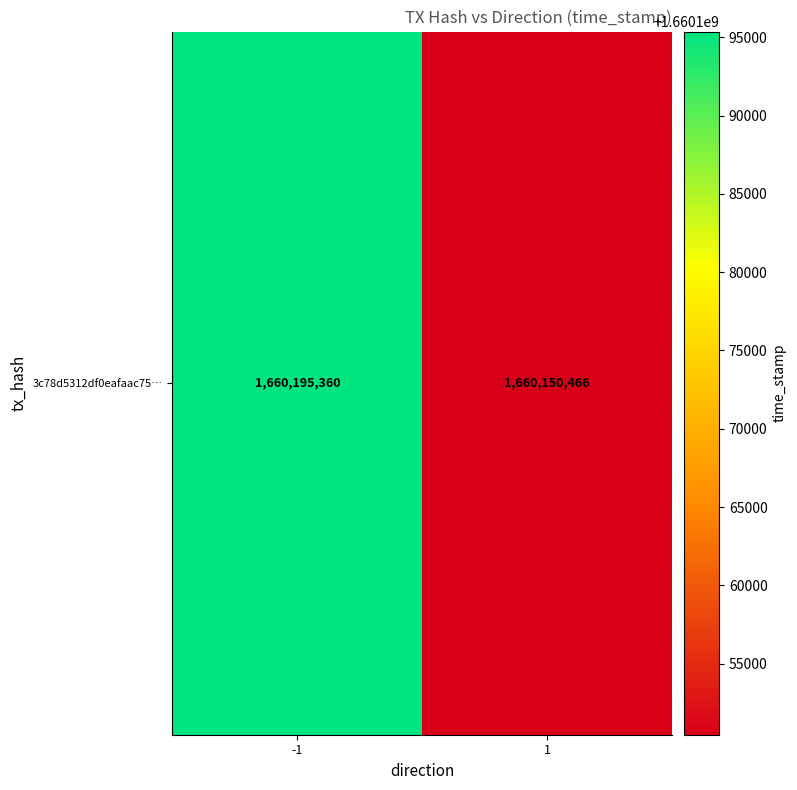

What is the smallest value displayed?

1660150466